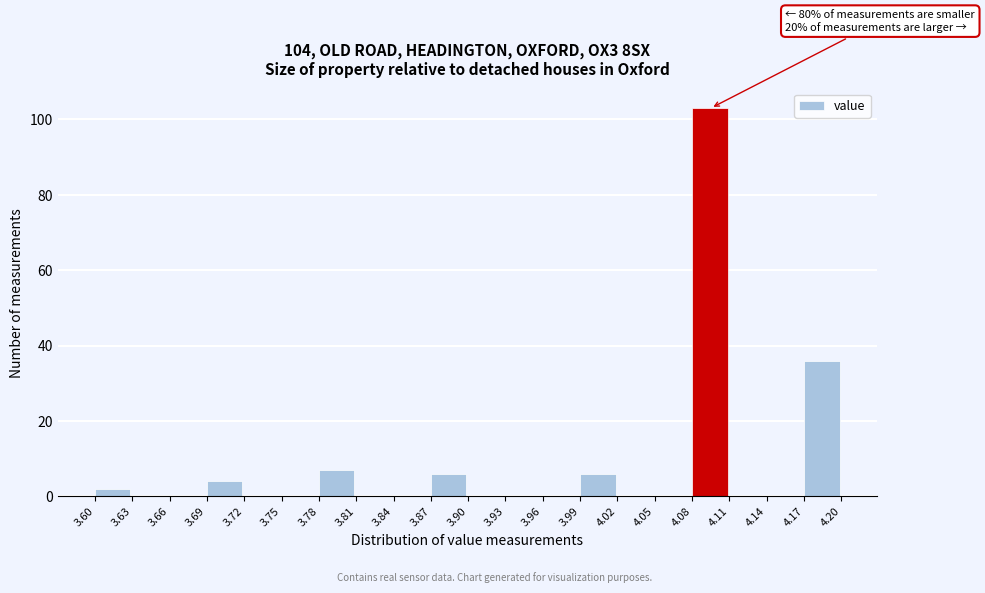

Over which range of the x-axis is the bar tallest?

4.08 to 4.11